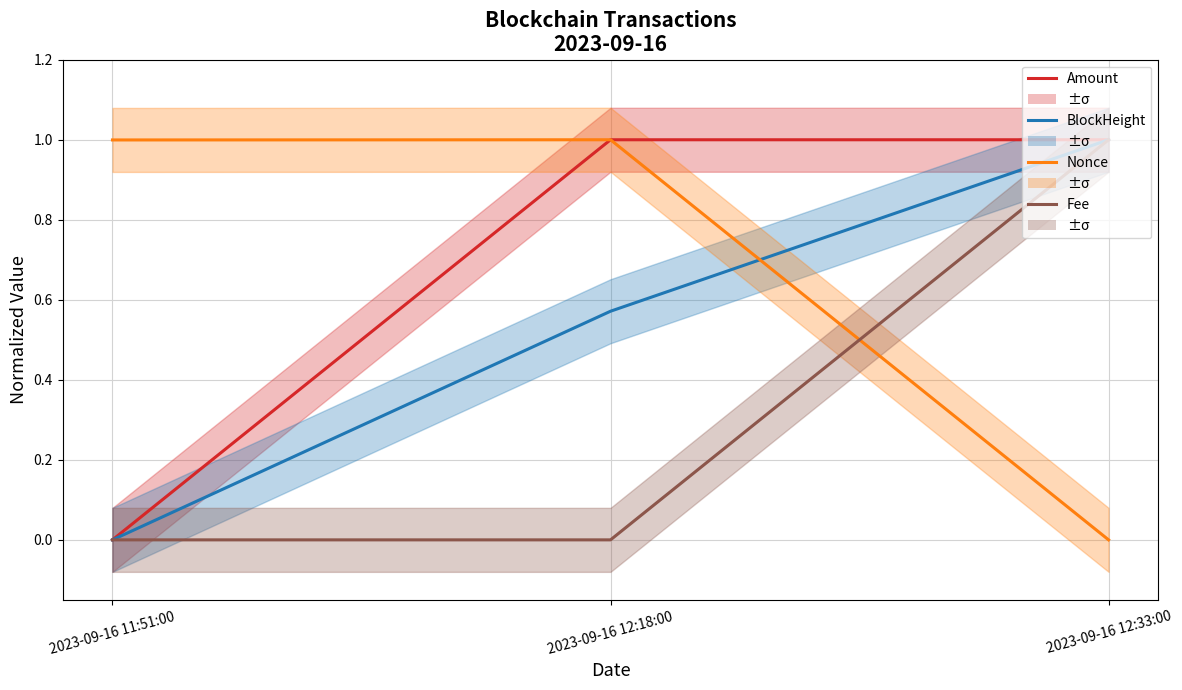

What is the sum of all Fee values?

1.0